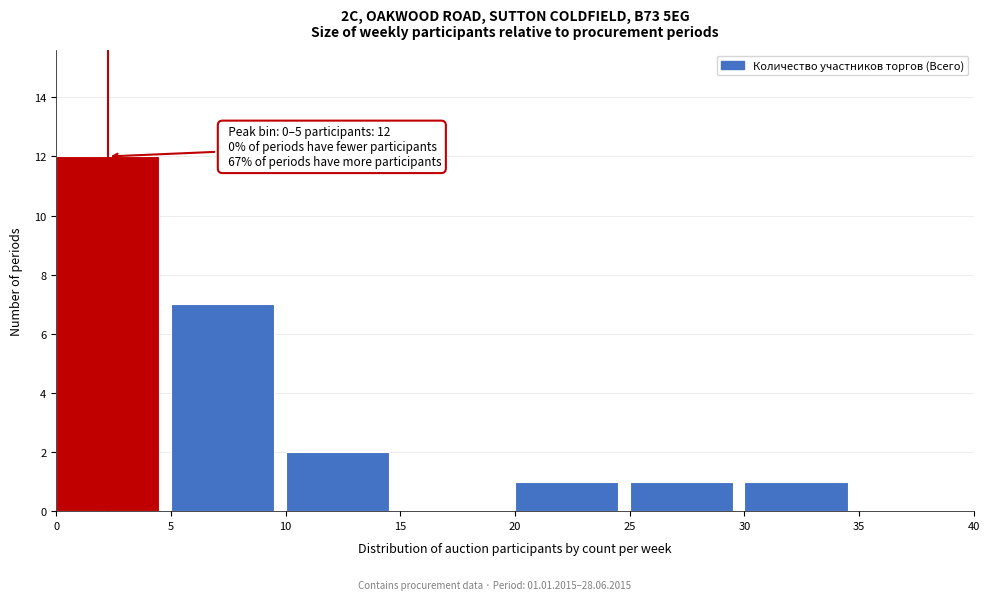

Over which range of the x-axis is the bar tallest?

0 to 5